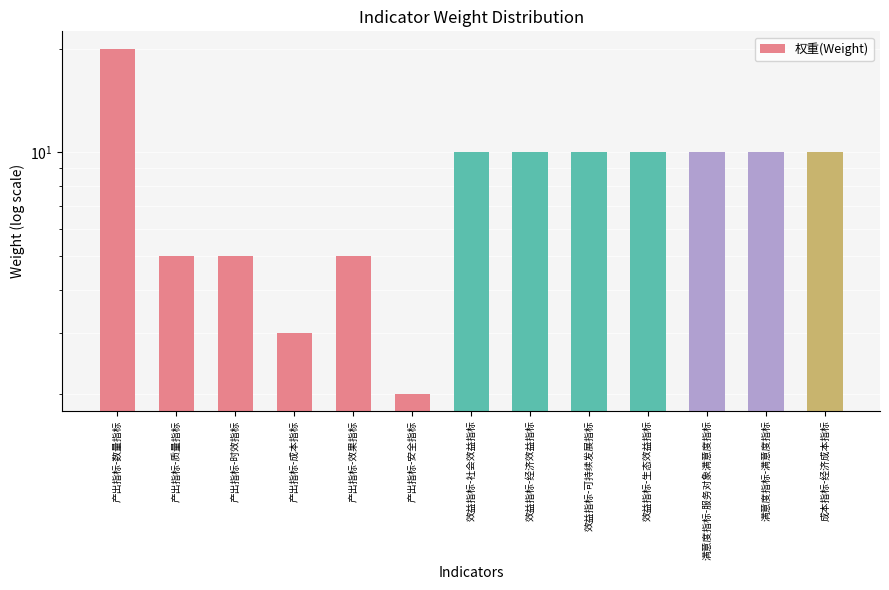

At which label is the value closest to 11?

效益指标-社会效益指标